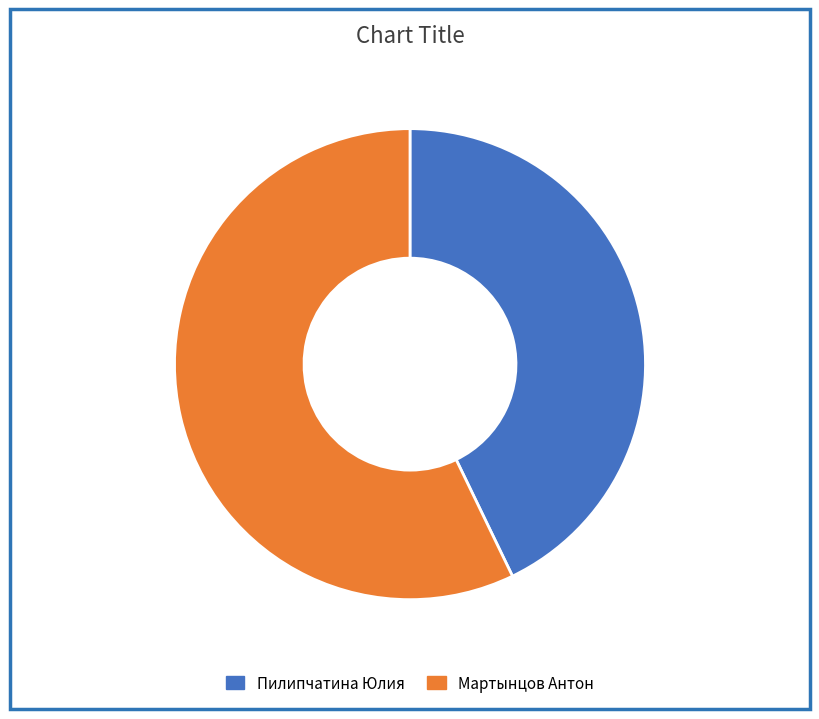

Which has a higher value, Пилипчатина Юлия or Мартынцов Антон?

Мартынцов Антон